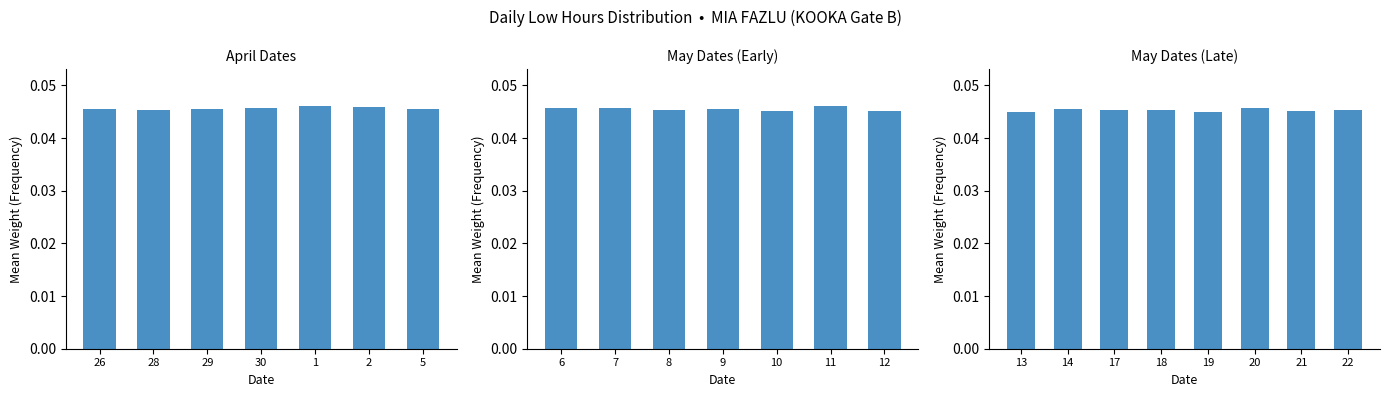

The chart shows a value of 0.0 at 22. True or false?

True